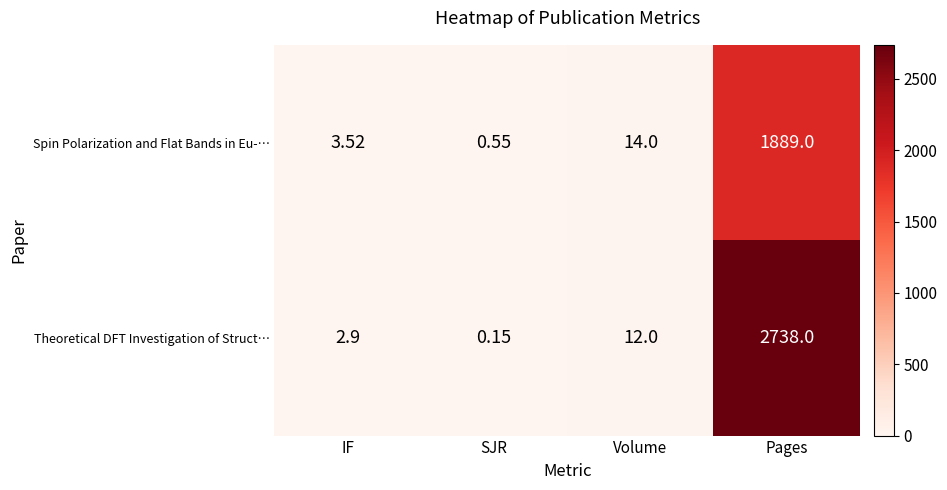

Which series changed the most between IF and Pages?

Theoretical DFT Investigation of Struct…